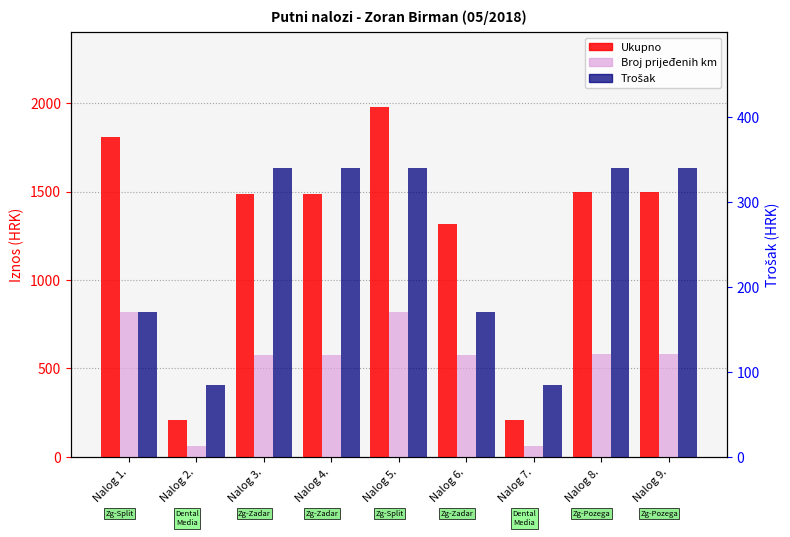

Which series changed the most between Nalog 5. and Nalog 9.?

Ukupno